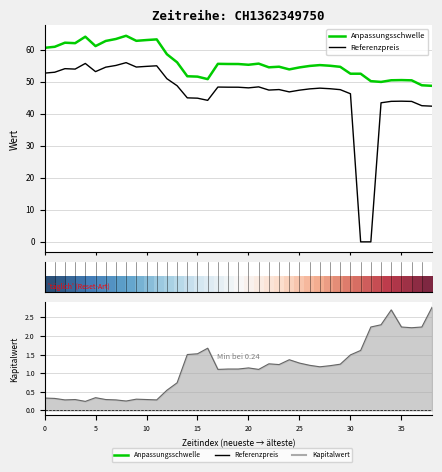

What is the value of the Kapitalwert point at the 2nd from the left?

0.3